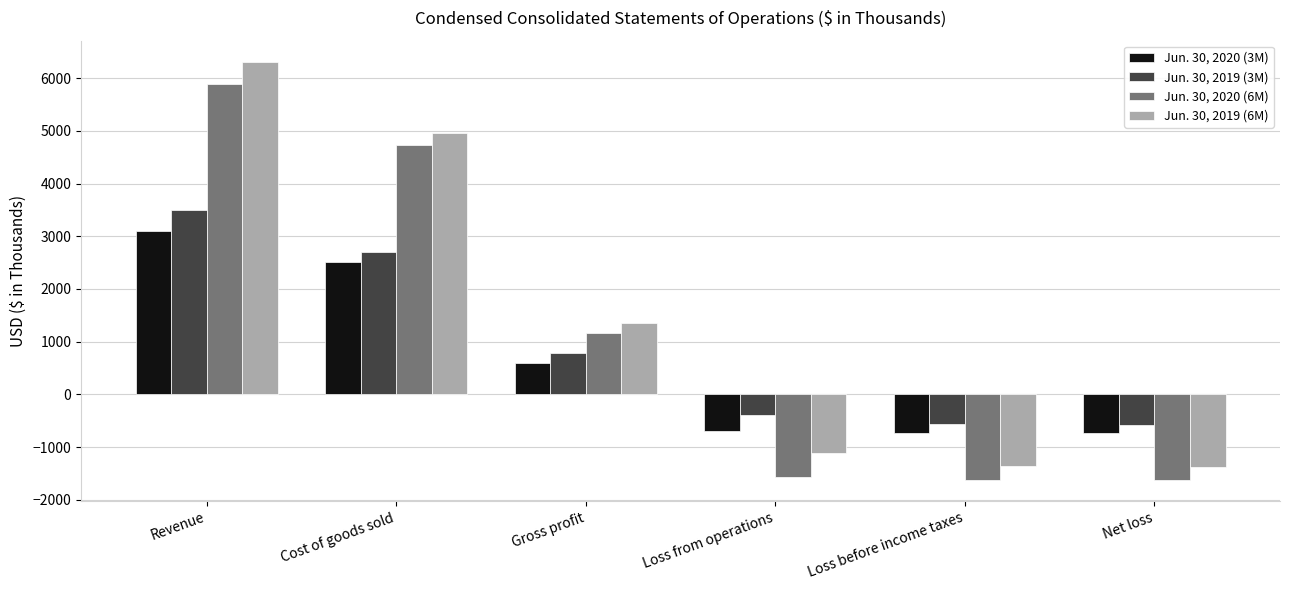

Which category has the highest value in the Jun. 30, 2019 (6M) series?

Revenue